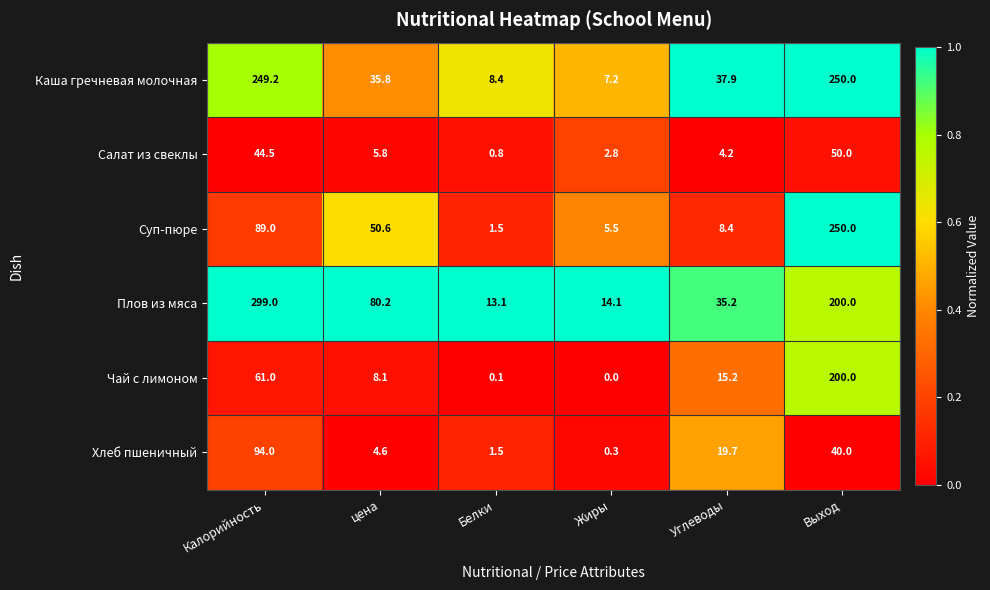

What is the total value across all series at Выход?

990.0